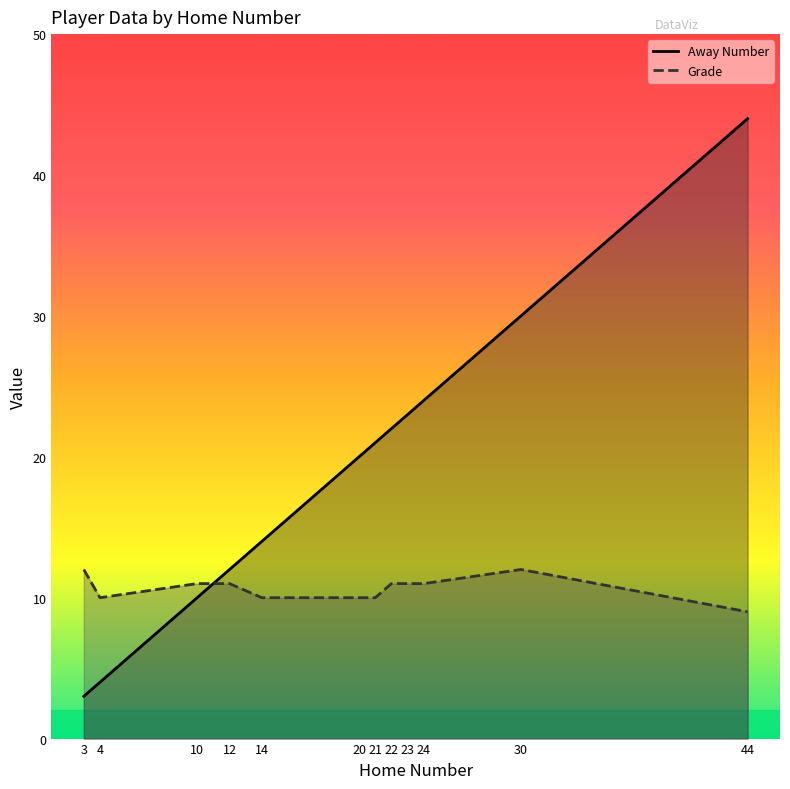

Where is Away Number nearest to the value 23?

23